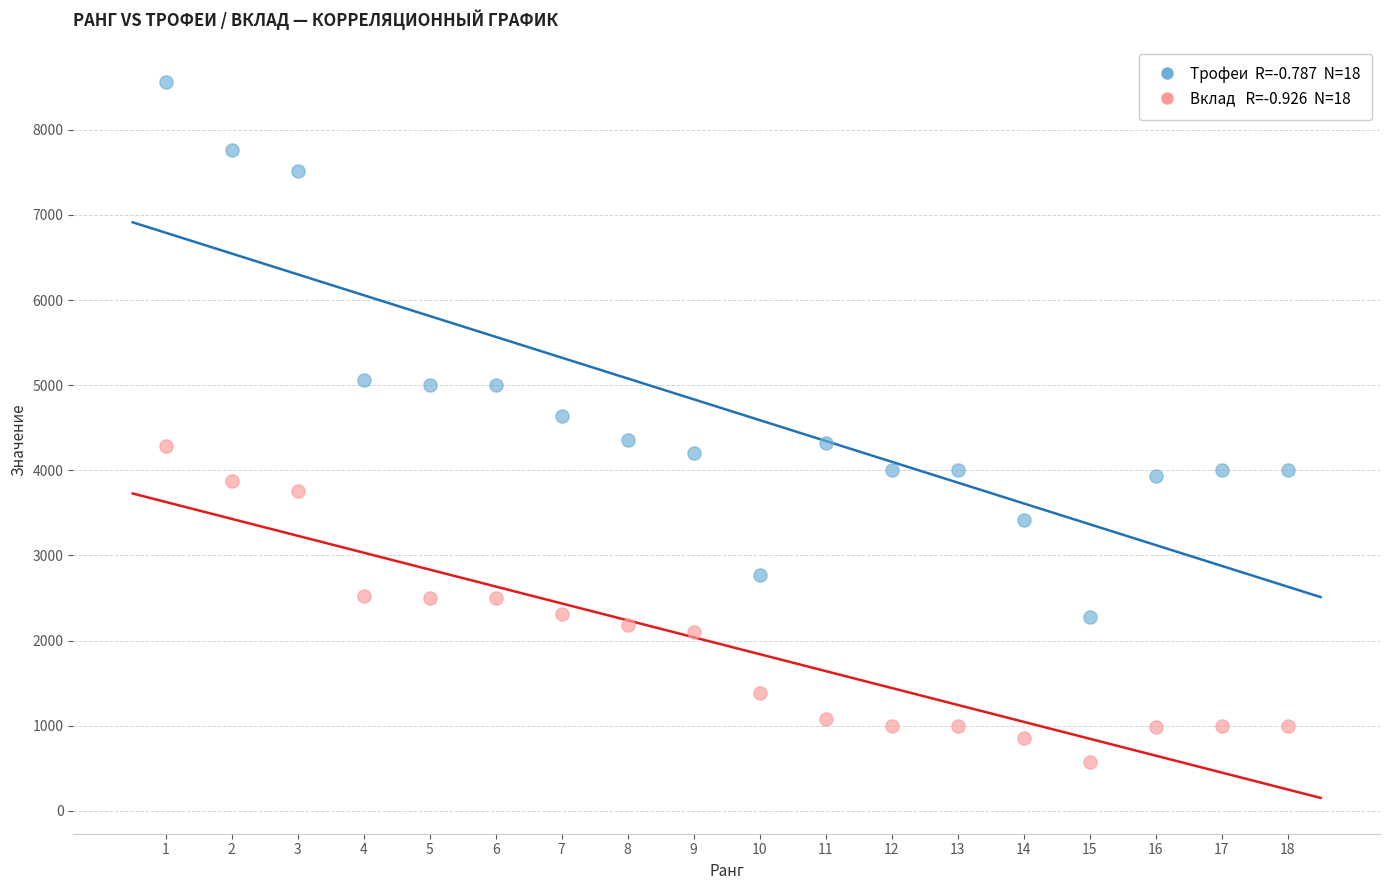

Across all data points, what is the range of X values (max minus min)?

17